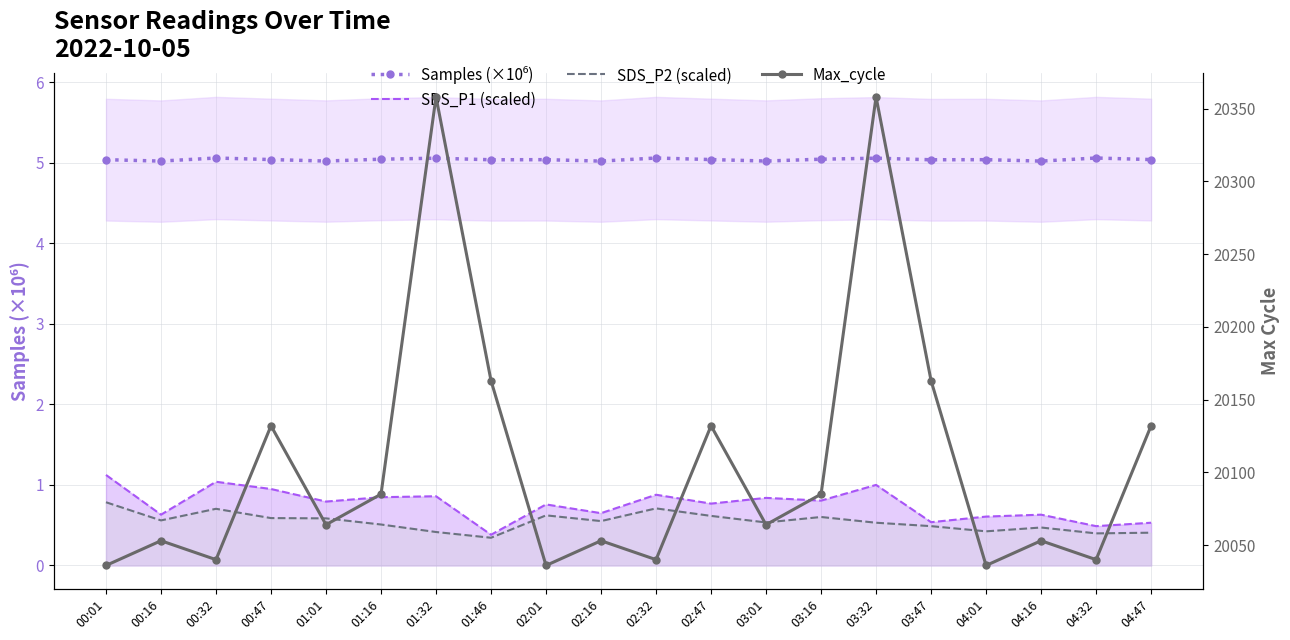

Which series has the largest range (max minus min)?

Max_cycle